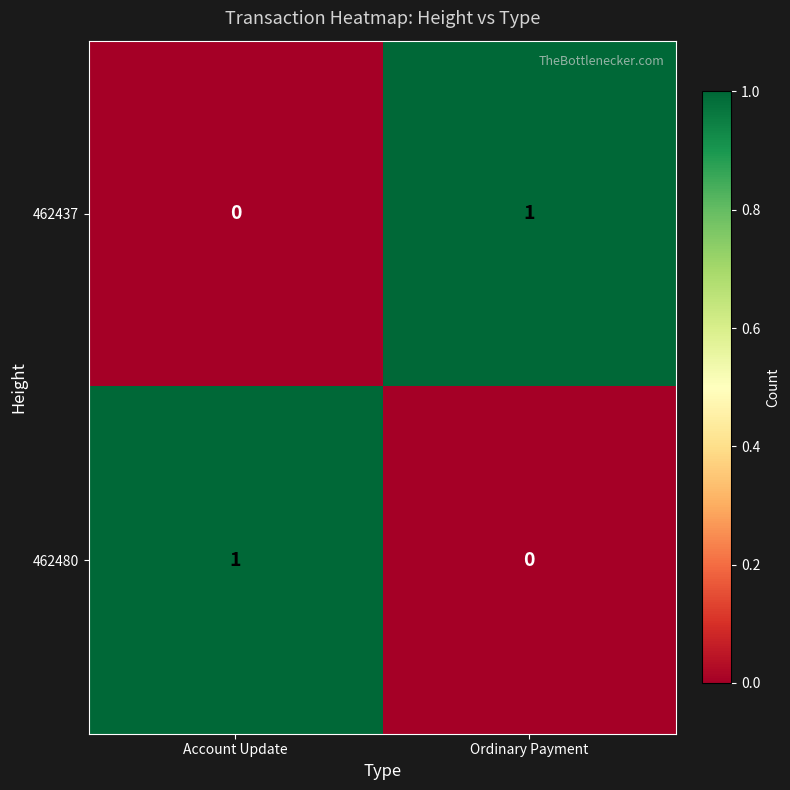

Is the value of 462480 at Account Update greater than the value of 462437 at Account Update?

Yes